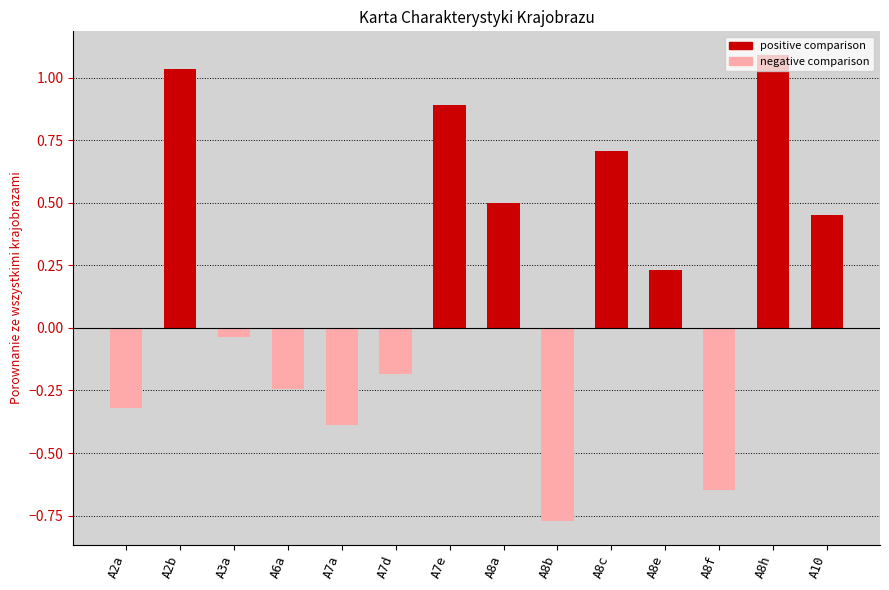

What is the difference between the second highest and second lowest values?

1.7